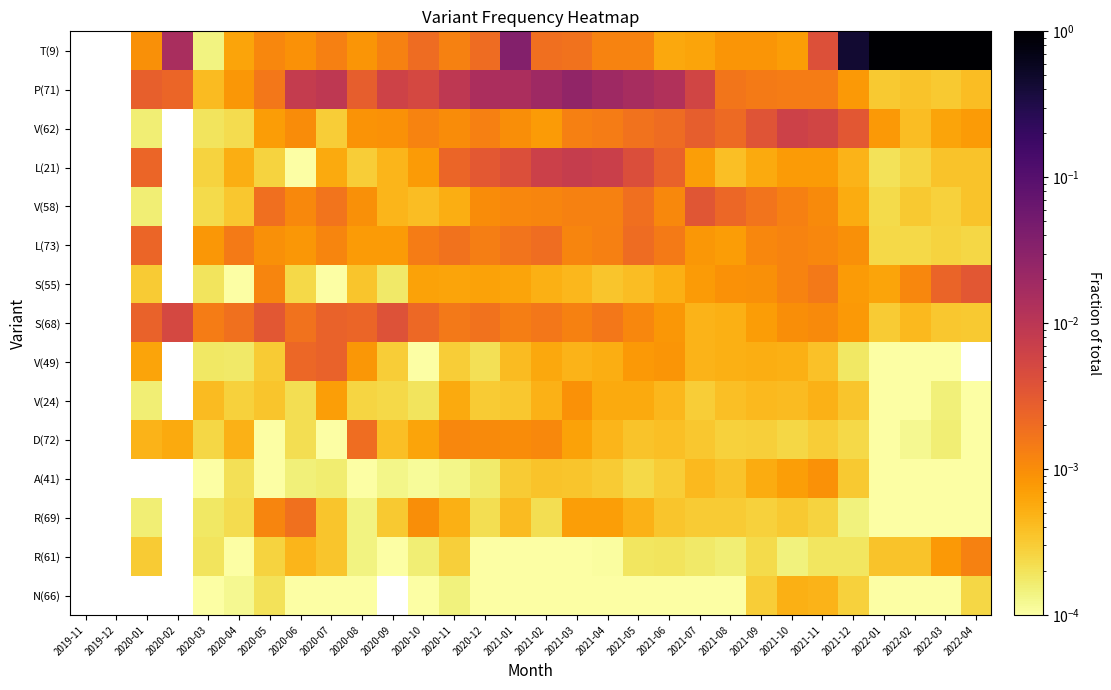

At which category is the sum across all series the highest?

2022-03